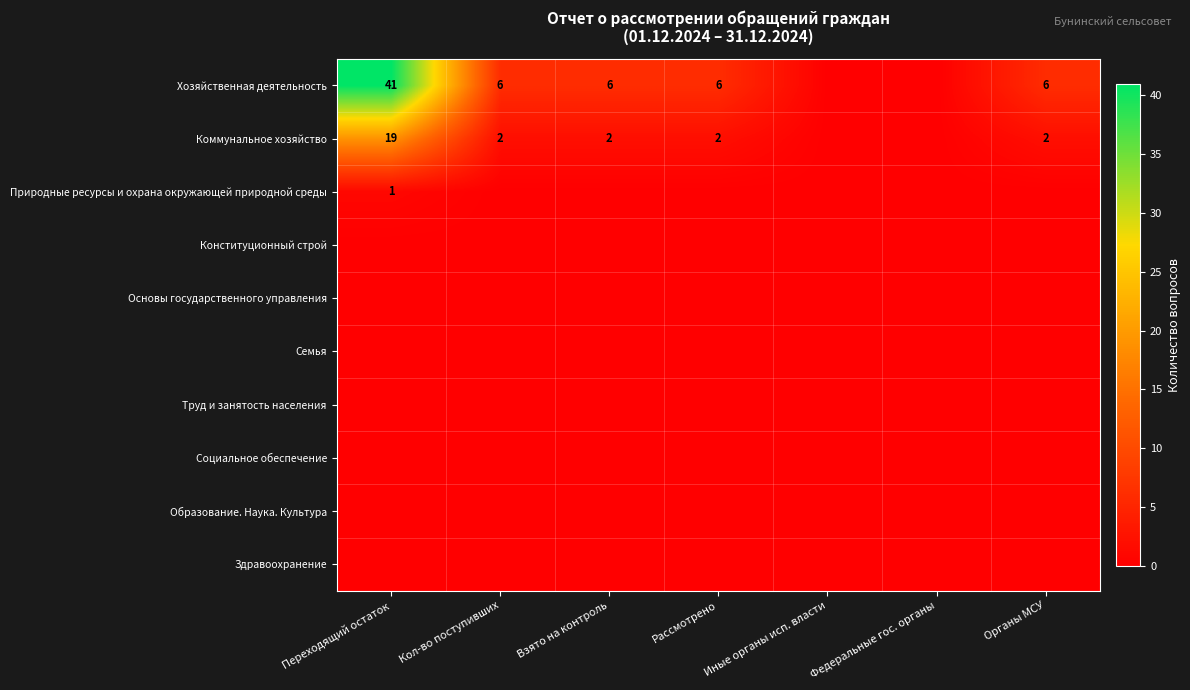

True or false: Коммунальное хозяйство has a value of 3 at Органы МСУ.

False